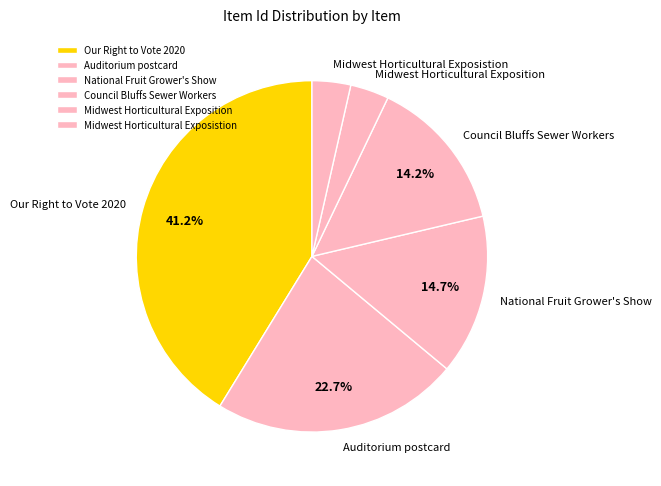

Approximately how many times larger is the value at Midwest Horticultural Exposition compared to Auditorium postcard?

0.2